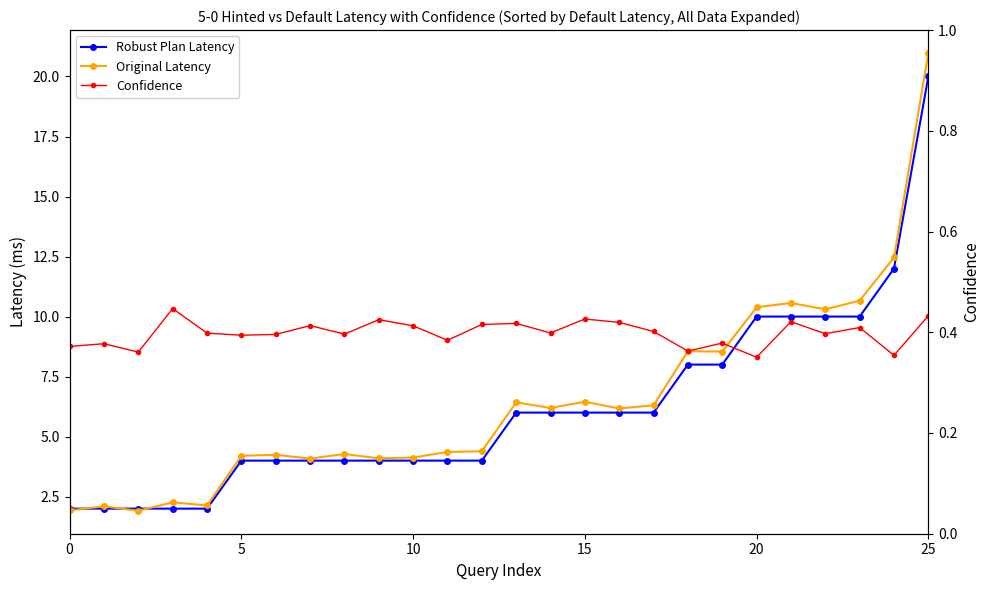

At how many categories does at least one series exceed 15?

1